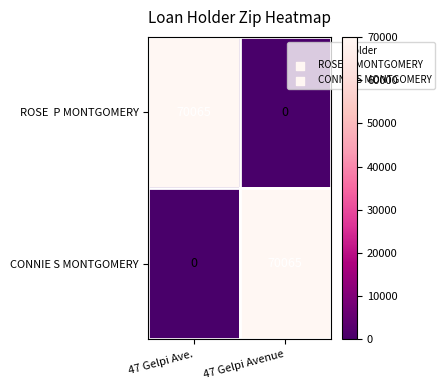

True or false: CONNIE S MONTGOMERY has a value of 31374 at 47 Gelpi Ave..

False